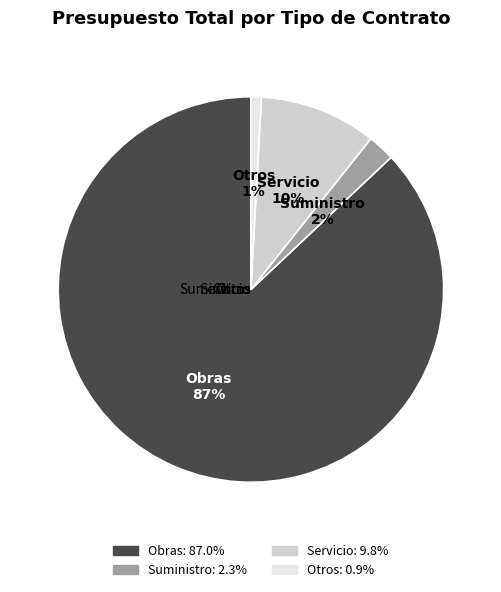

What percentage is the Obras slice, to the nearest percent?

87%